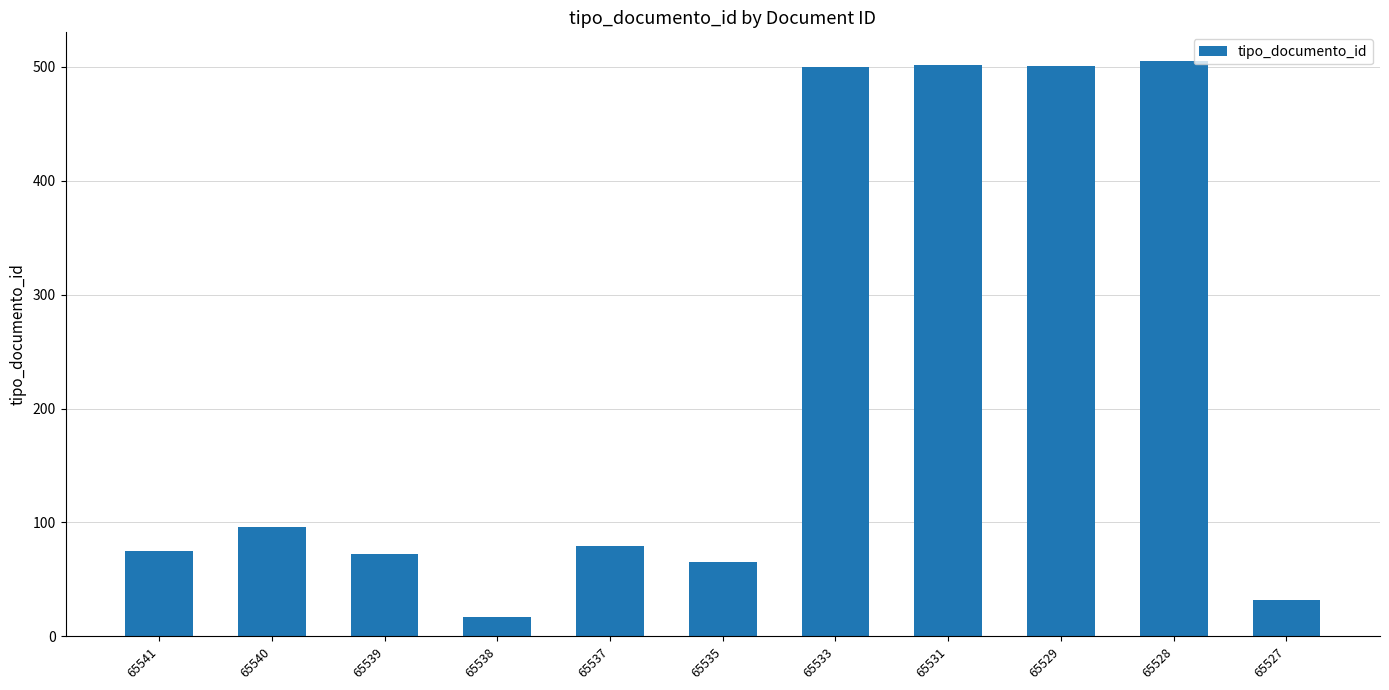

What is the sum of the values at 65541 and 65531?

577